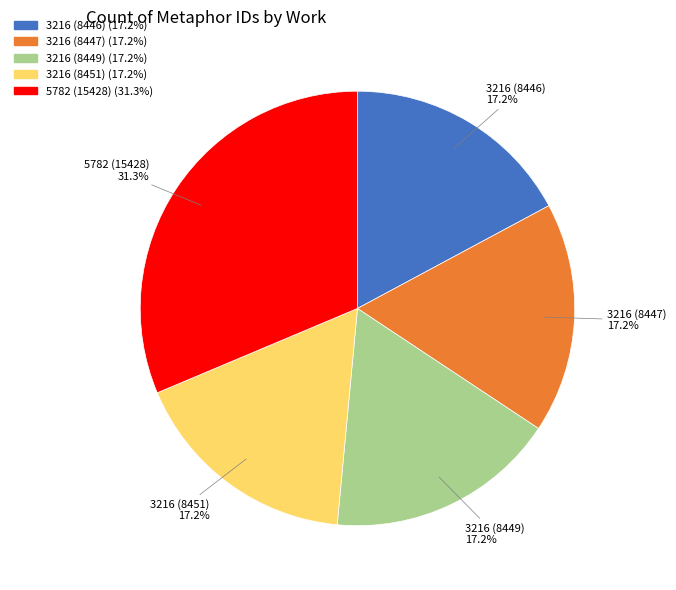

To the nearest percent, what is the difference between the largest and smallest slice percentages?

14%